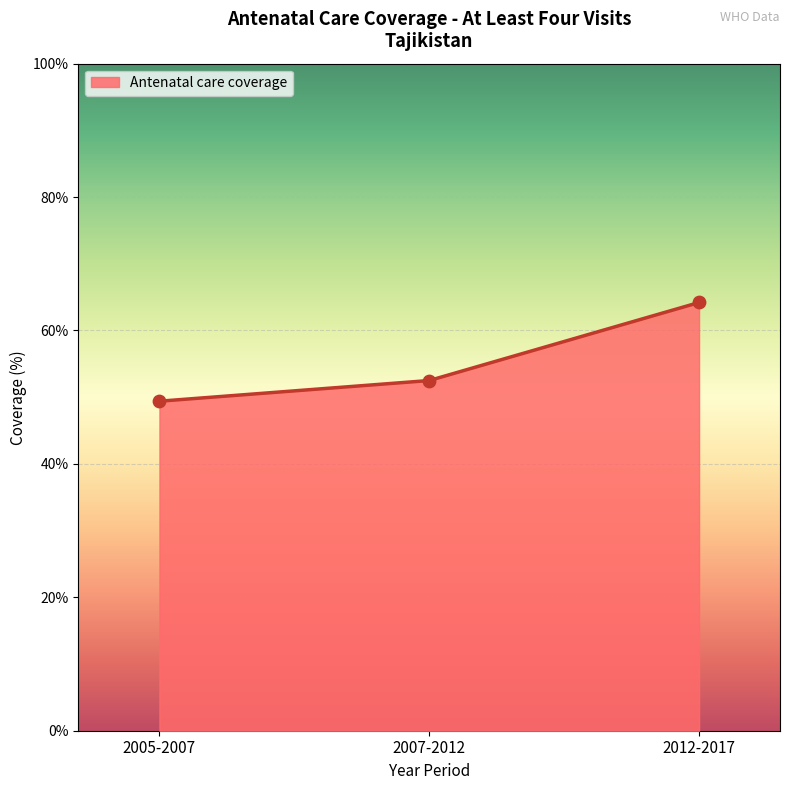

What is the change in value from 2005-2007 to 2007-2012?

+3.1